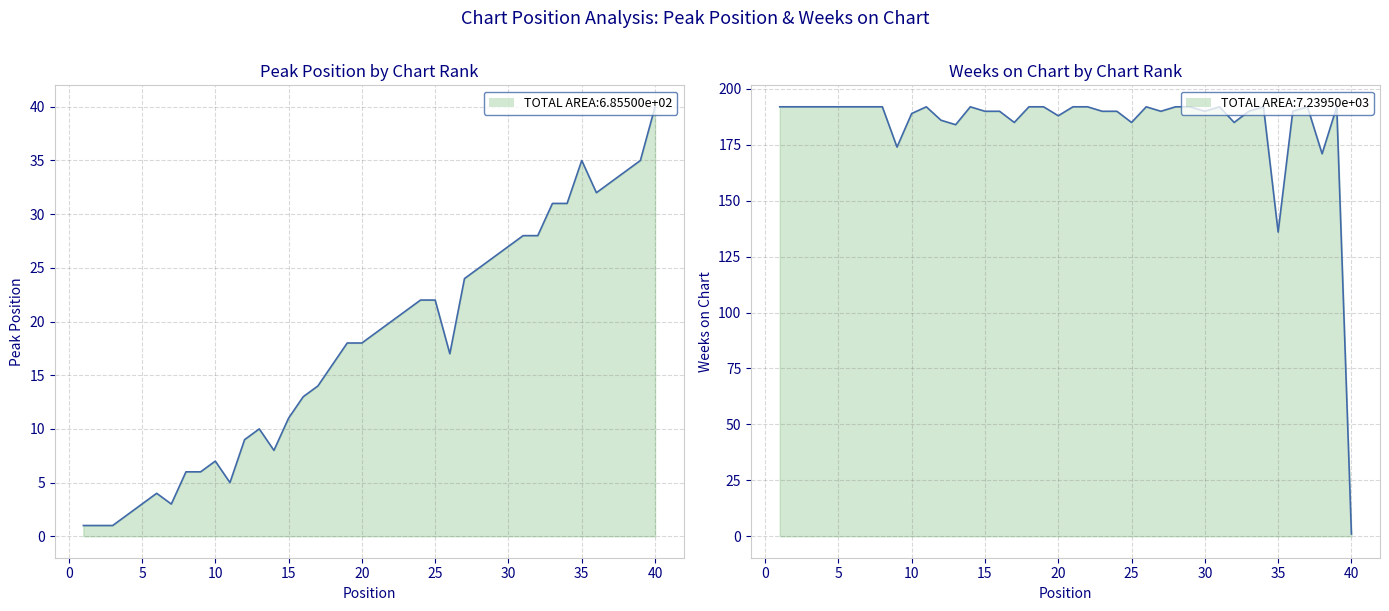

What is the minimum value for Weeks on Chart?

1